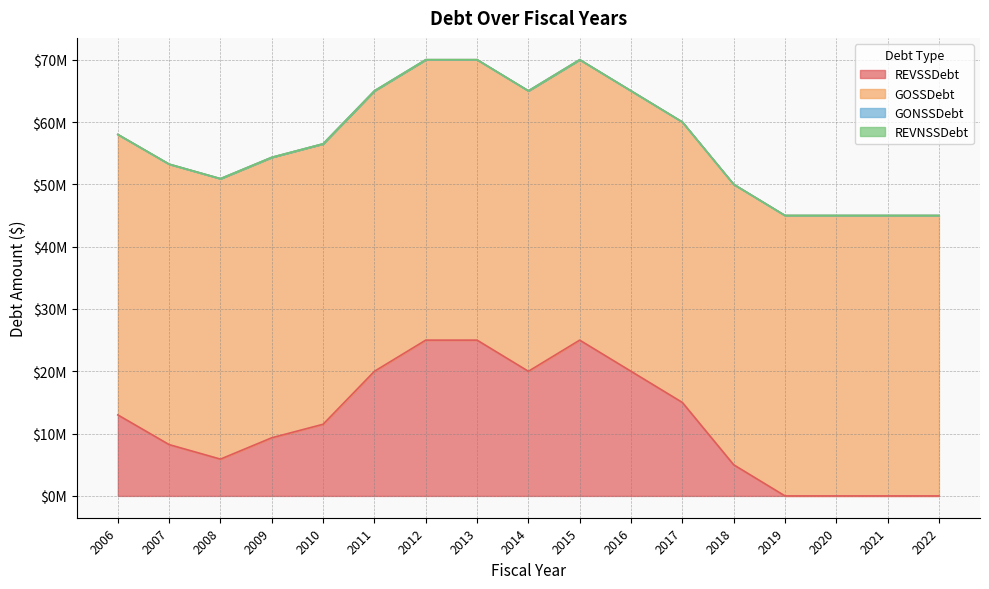

True or false: REVSSDebt and REVNSSDebt intersect in this chart.

False